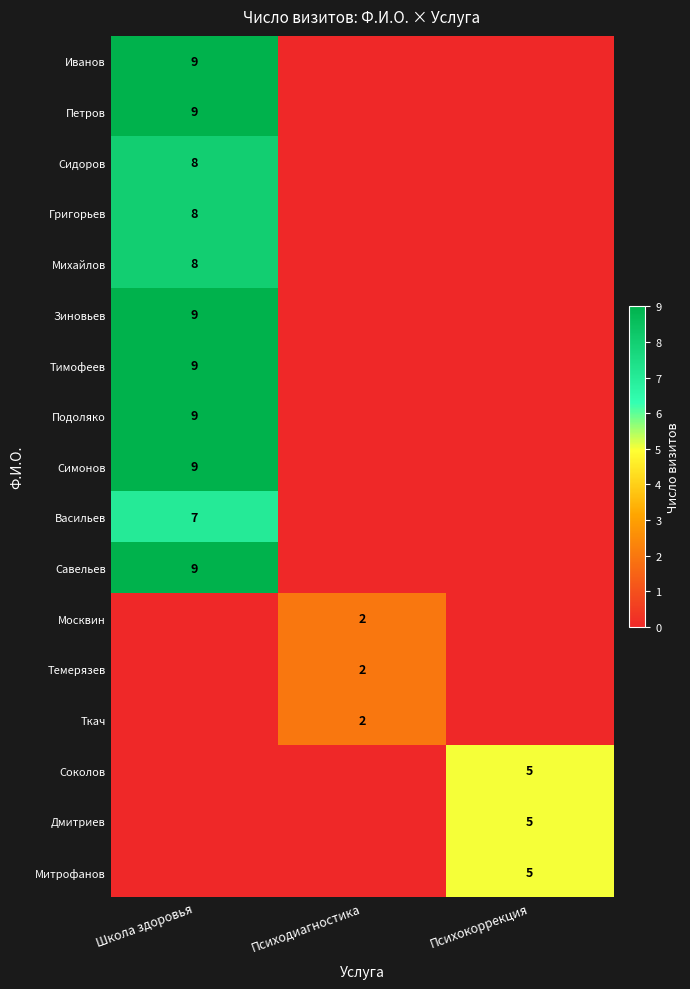

At how many categories does at least one series exceed 1?

3